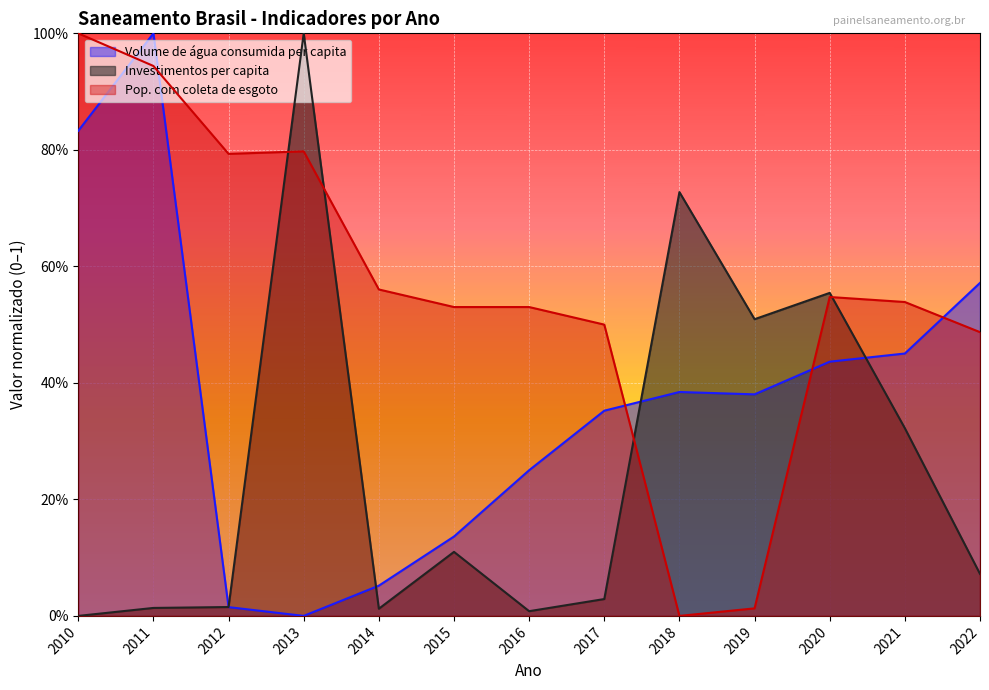

Rank the series by their maximum value, from lowest to highest.

Volume de água consumida per capita, Investimentos per capita, Pop. com coleta de esgoto